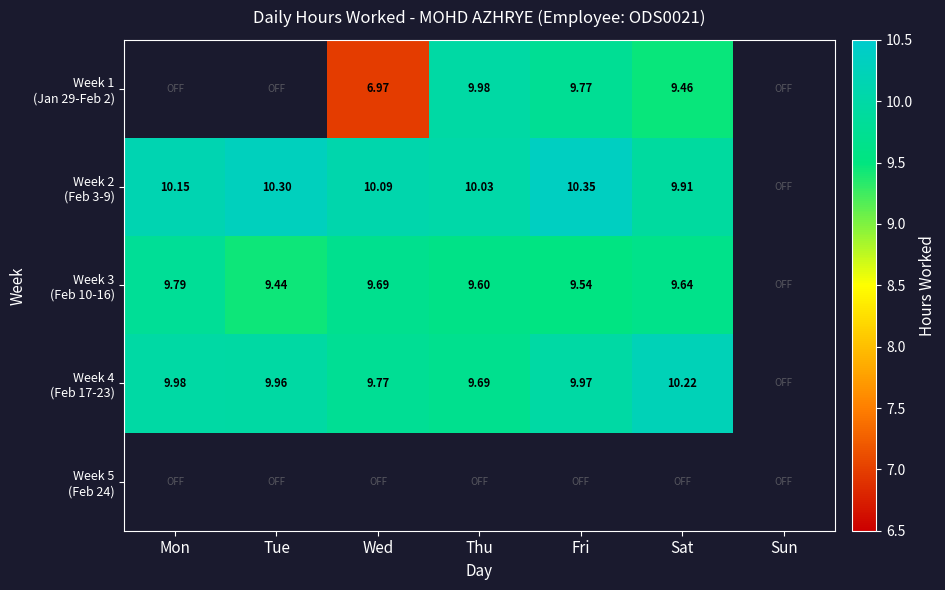

What is the sum of the Week 1 (Jan 29-Feb 2) values at Fri and Thu?

19.8